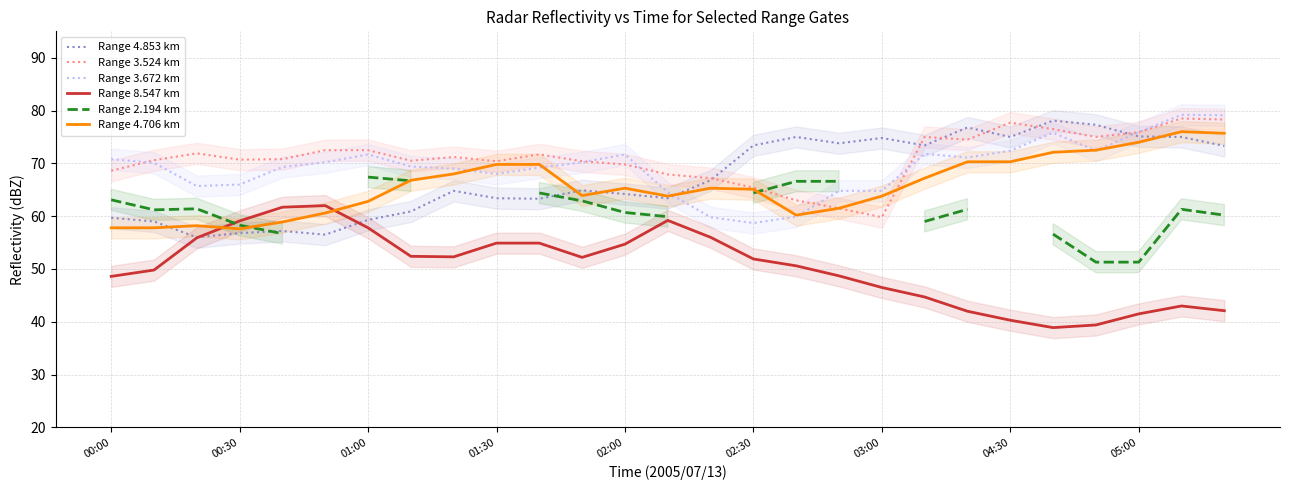

True or false: Range 8.547 km and Range 3.672 km intersect in this chart.

False